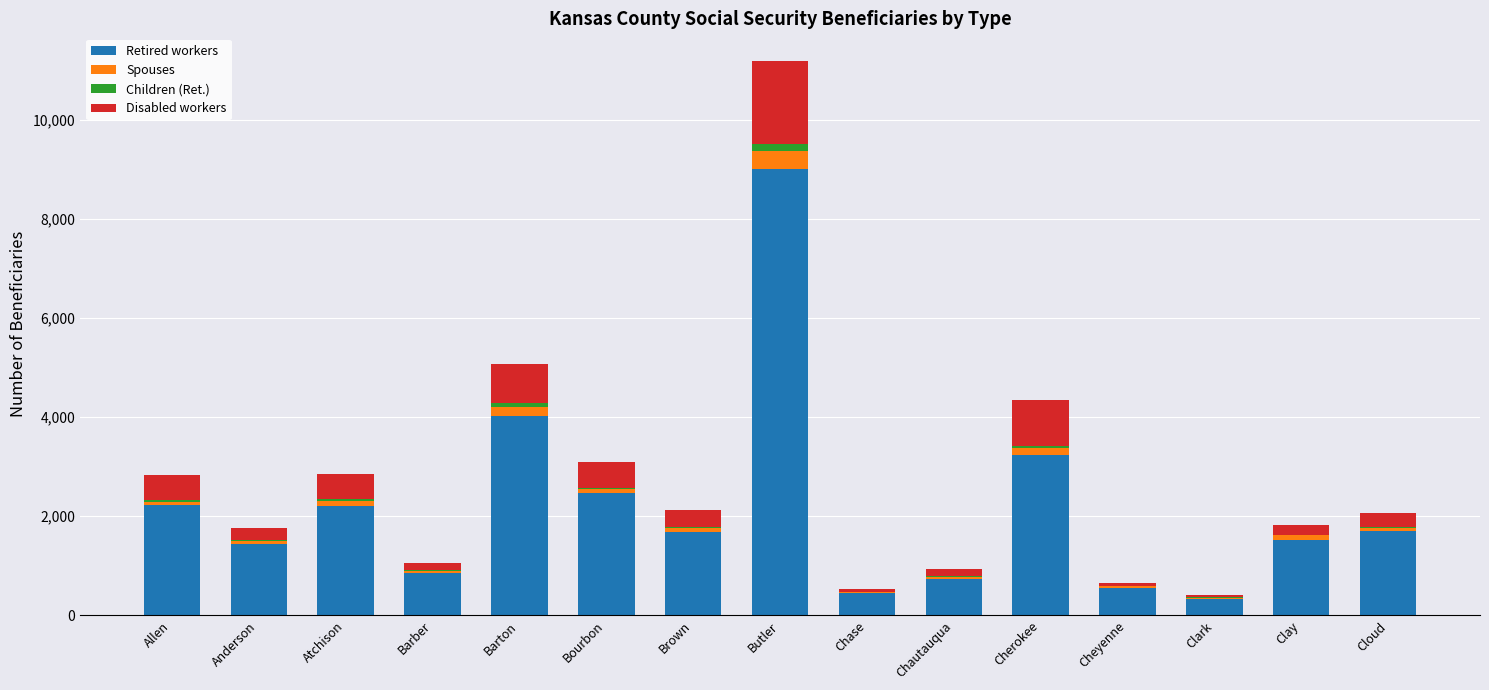

What is the sum of all Retired workers values?

32435